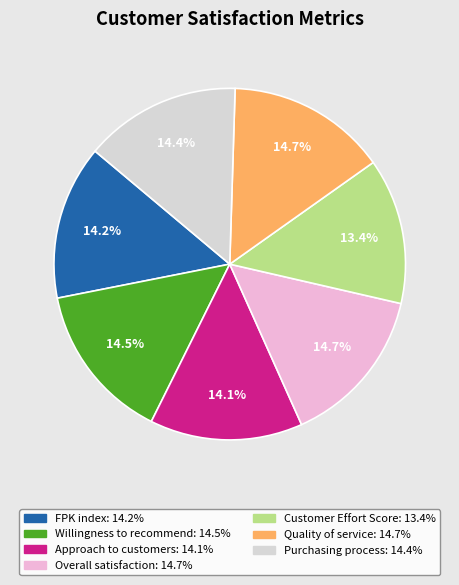

Does Customer Effort Score represent more than half of the total?

No